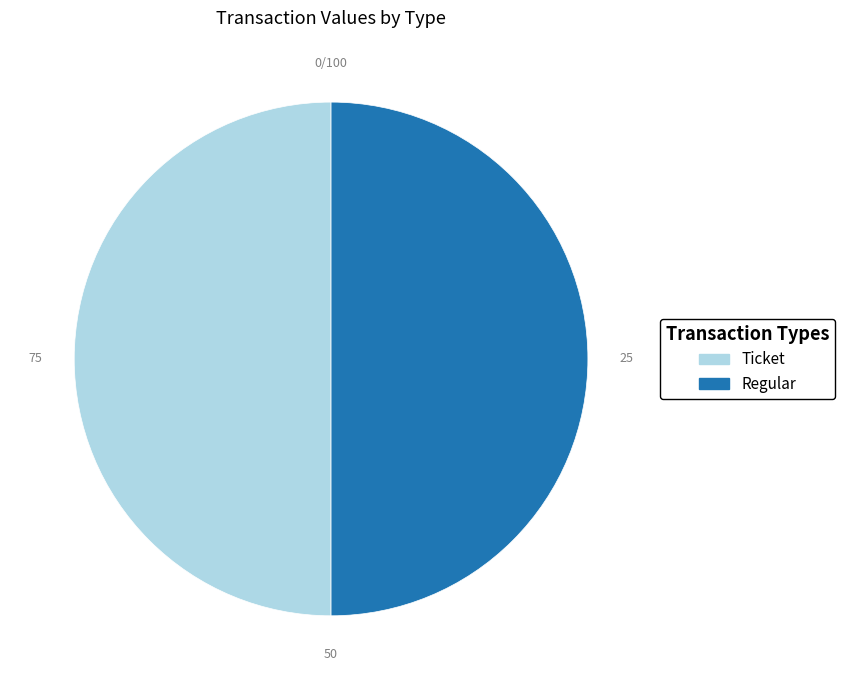

The Ticket slice represents 43% of the pie. True or false?

False